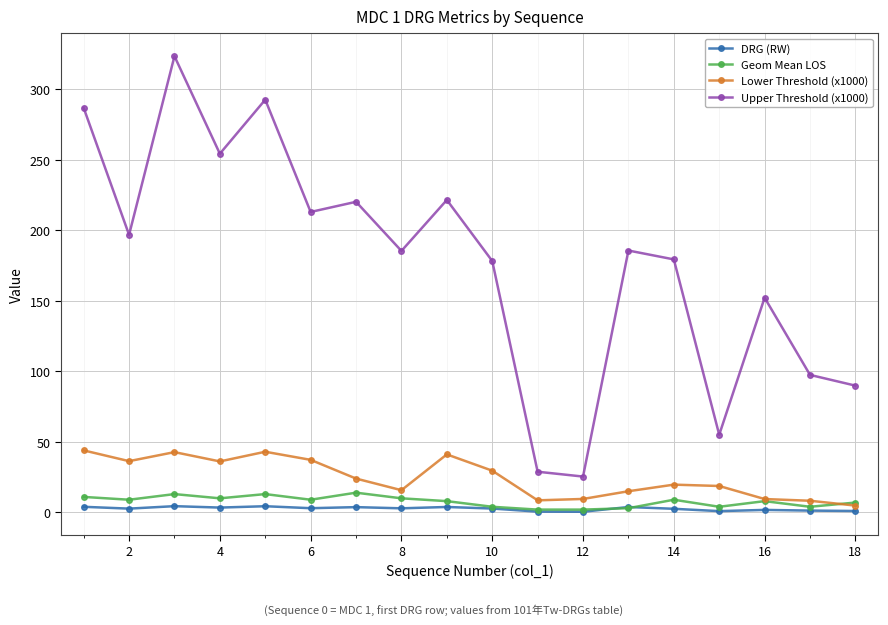

True or false: Upper Threshold (x1000) and Geom Mean LOS intersect in this chart.

False